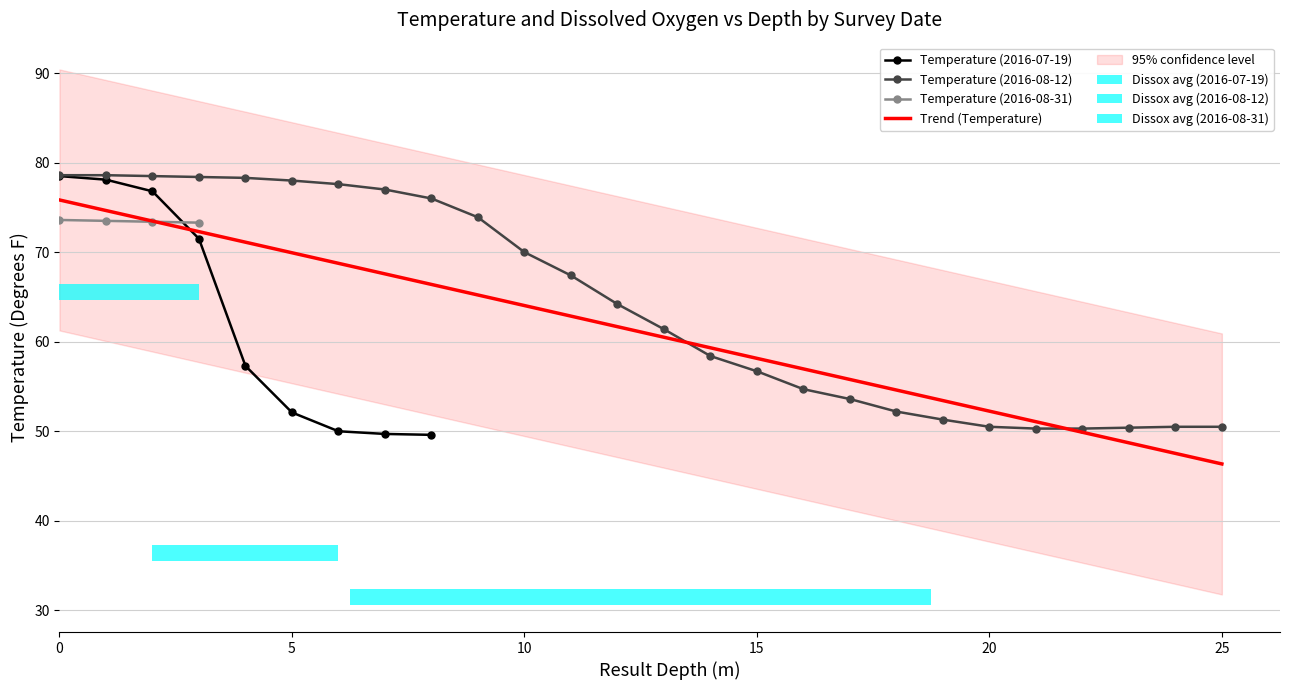

True or false: Temperature (2016-07-19) has more than 2 points higher than both neighbors.

False